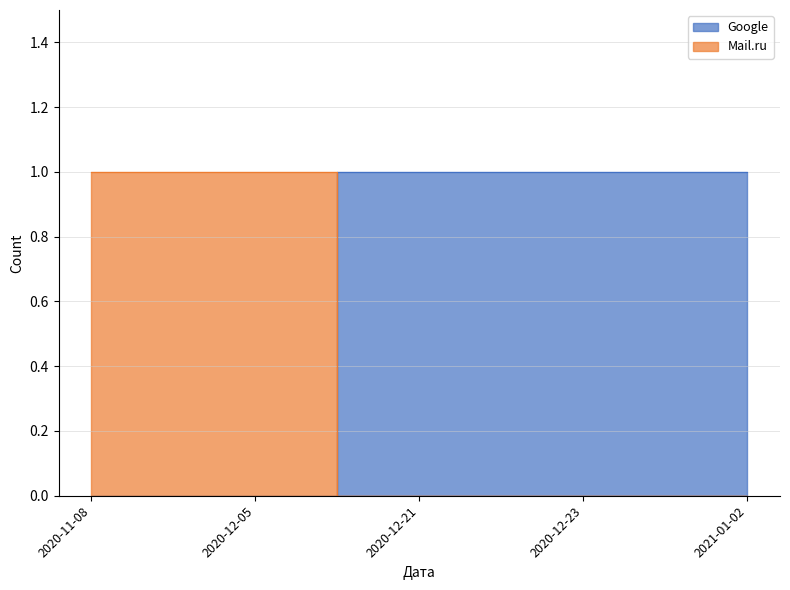

True or false: Google has a value of 0 at 2020-11-08.

False